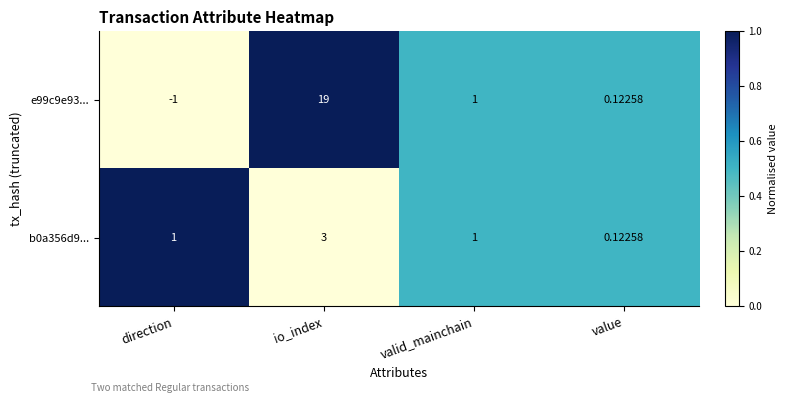

List the series in order of their peak value, lowest first.

b0a356d9..., e99c9e93...